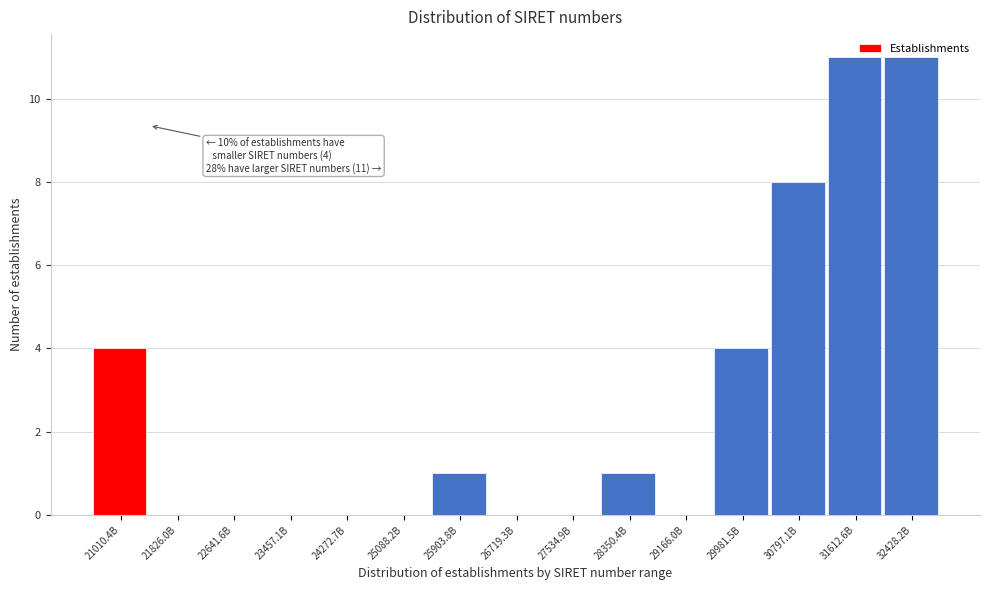

What is the maximum value shown in the chart?

11